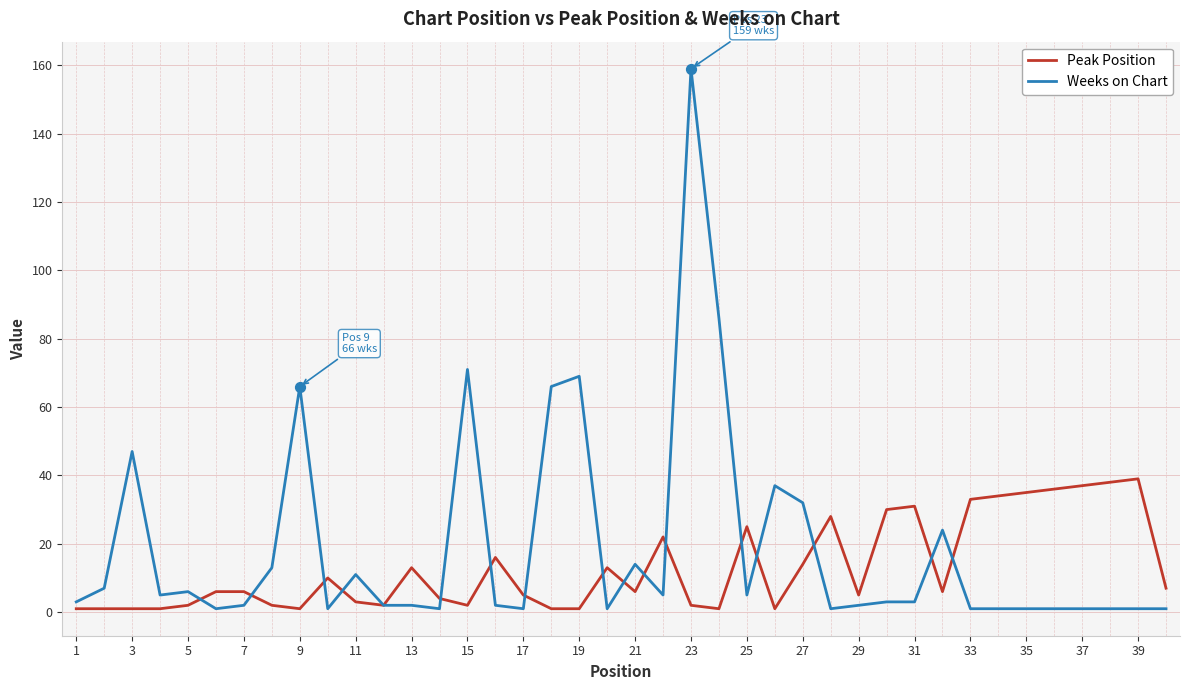

What are all the series names shown in the legend?

Peak Position, Weeks on Chart